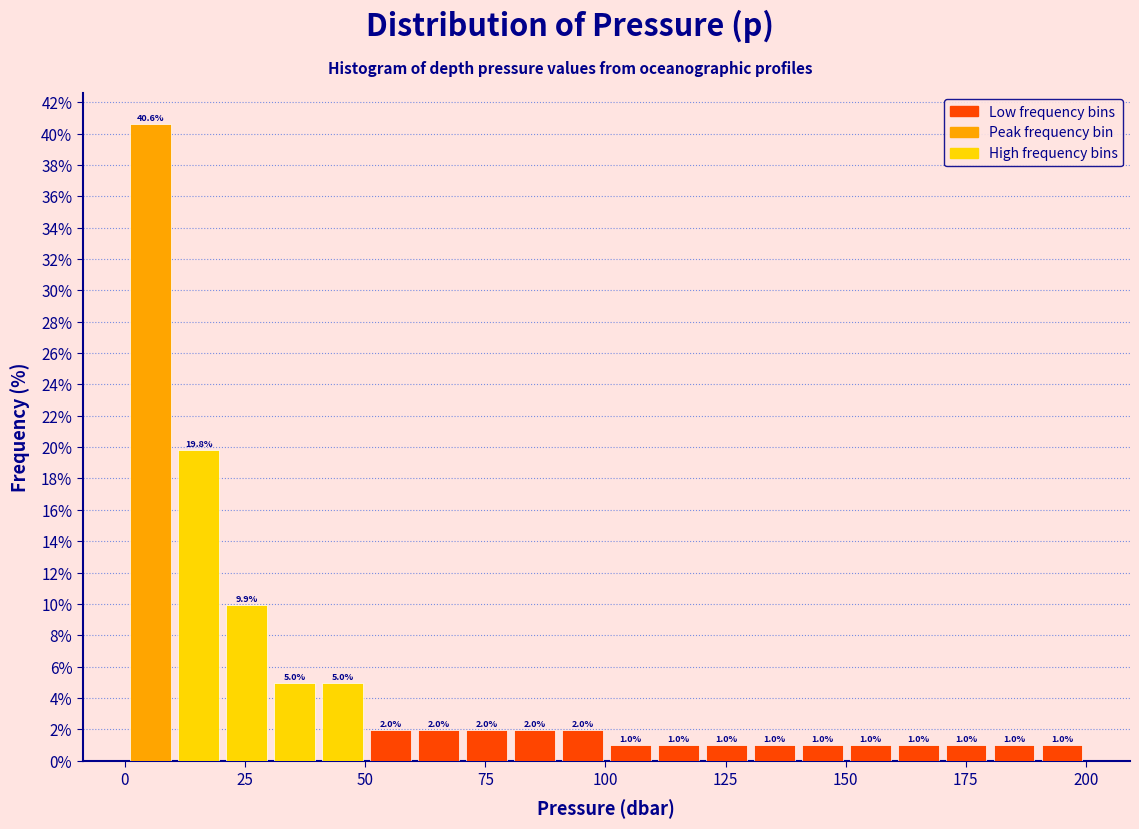

Around what value on the x-axis is the tallest bar? Give the approximate position of its centre, as read against the axis.

5